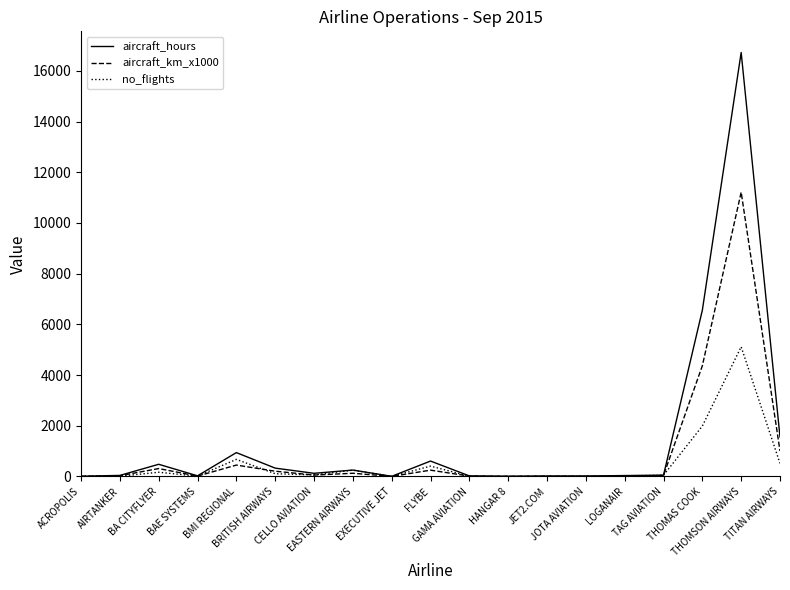

What is the maximum value shown in the chart?

16722.2